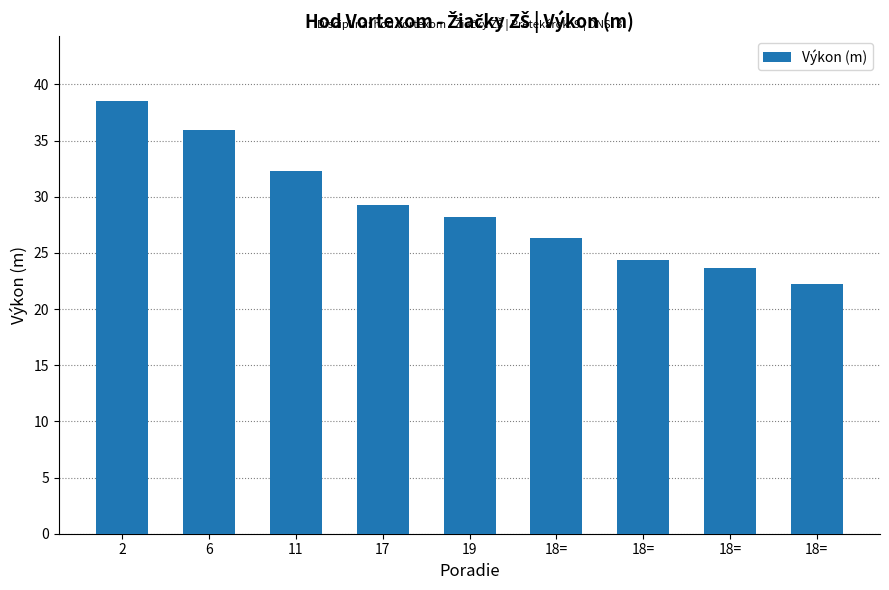

How many data points does each series have?

9